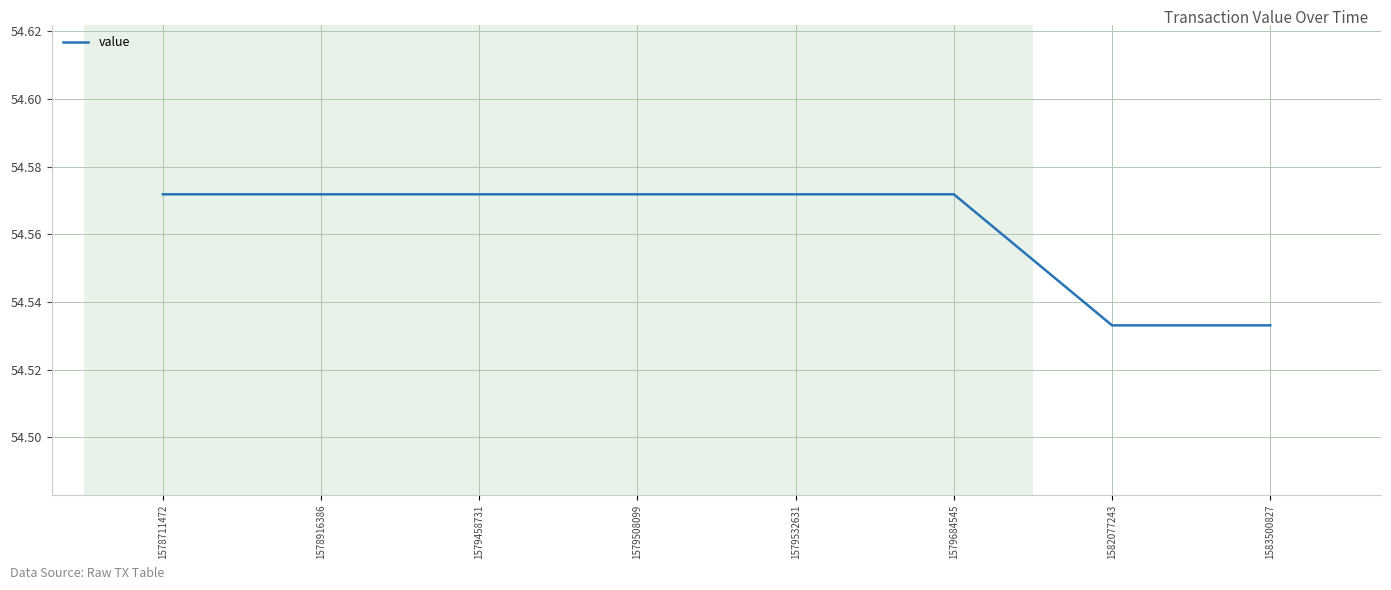

Approximately how many times larger is the value at 1578711472 compared to 1579458731?

1.0